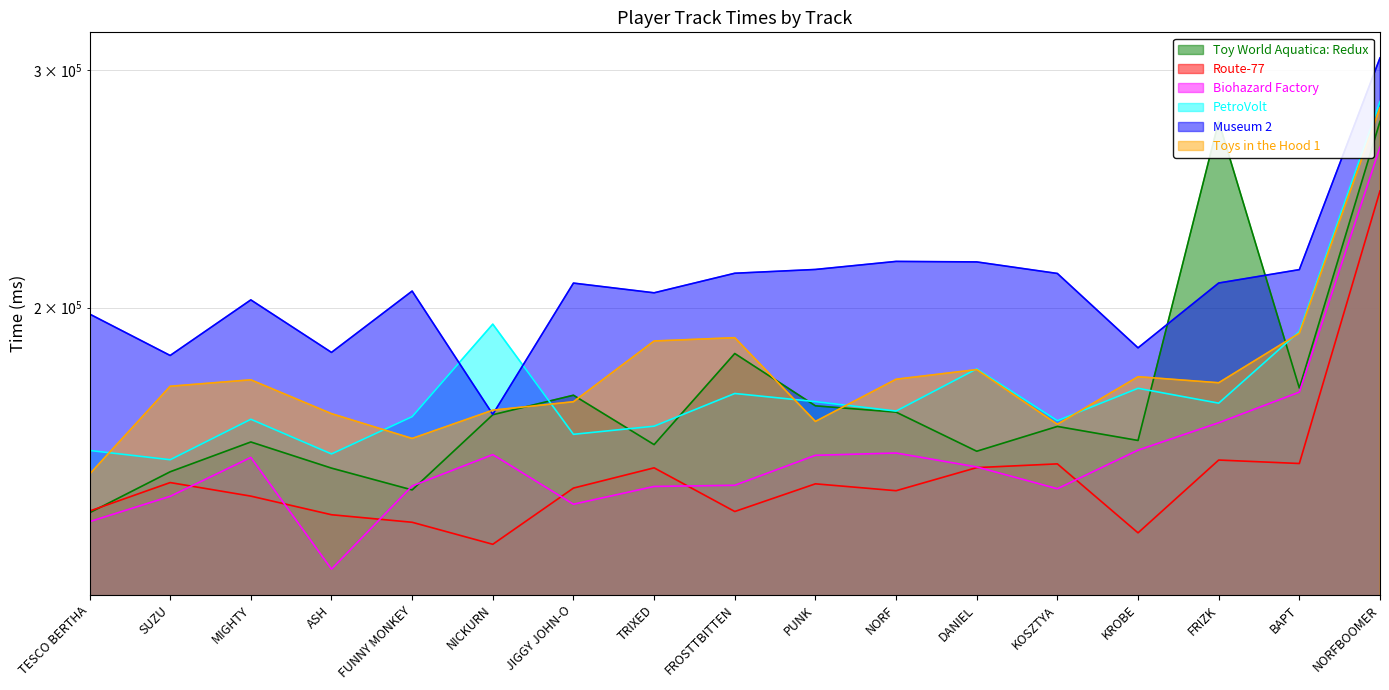

How many categories are shown in the chart?

17